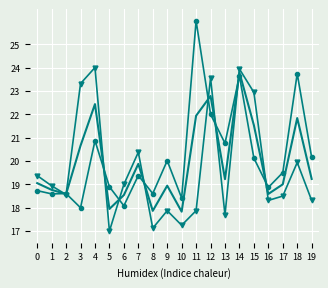

What is the spread (max minus min) of values at 1?

0.3